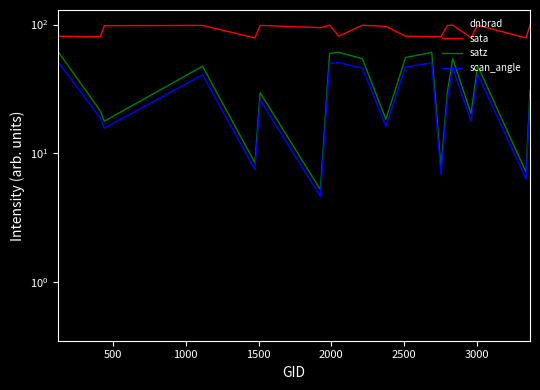

Count the number of data series in this chart.

4